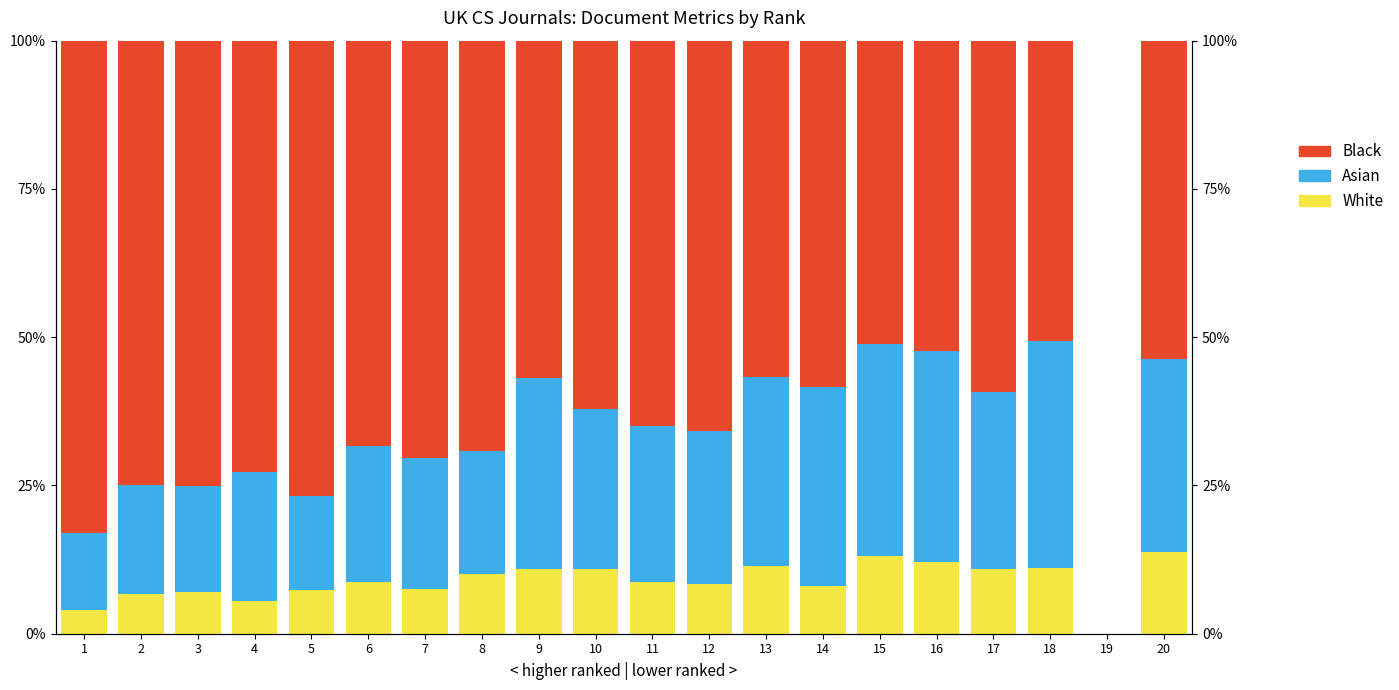

At which label does Black reach its minimum?

18